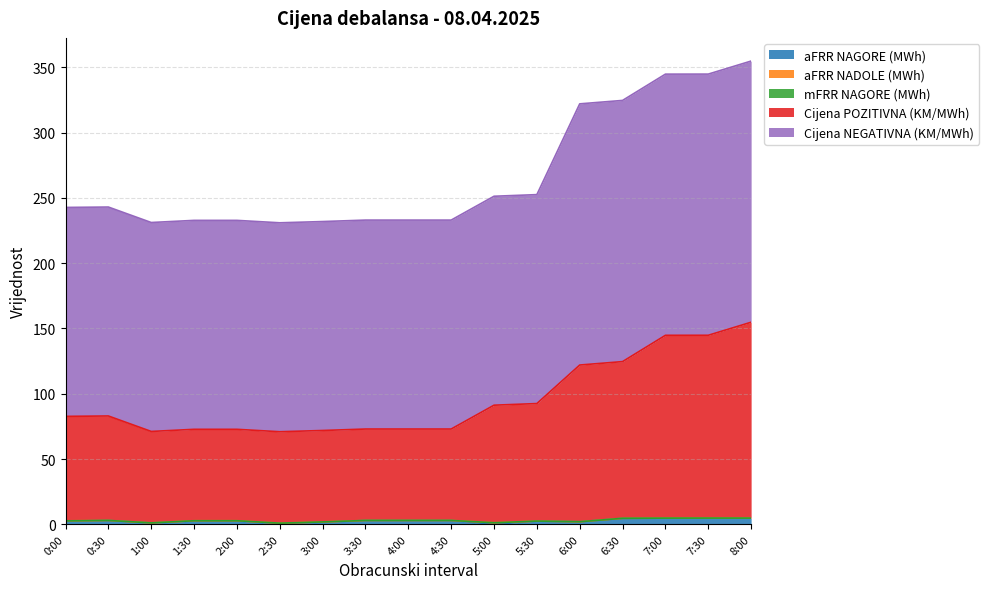

Between 6:30 and 7:30, which series saw the biggest shift?

Cijena POZITIVNA (KM/MWh)